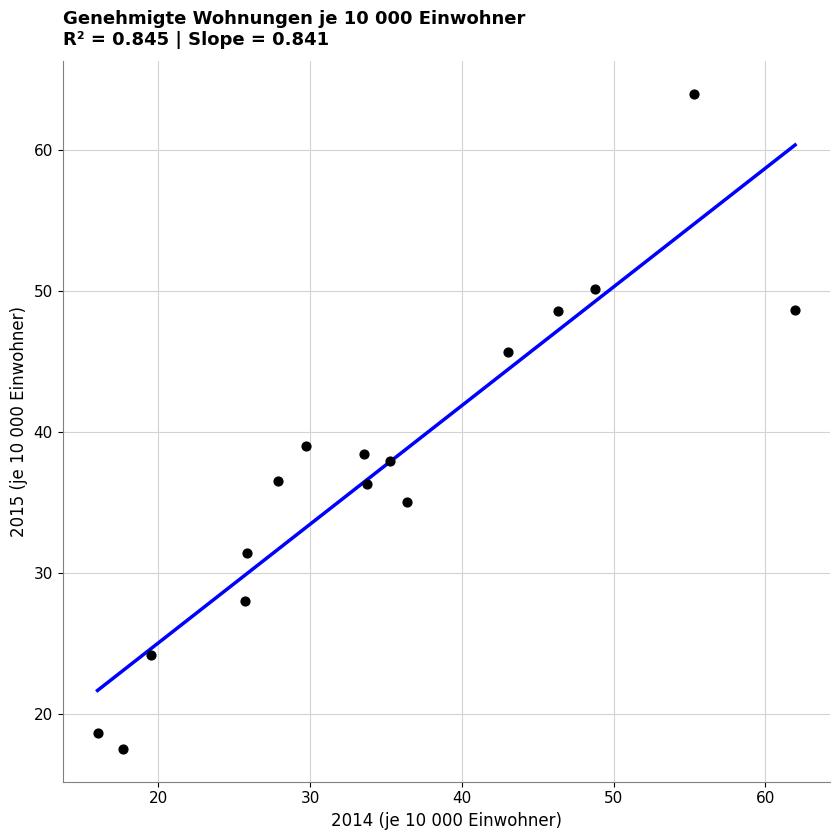

What is the range of Y values (max minus min)?

46.4